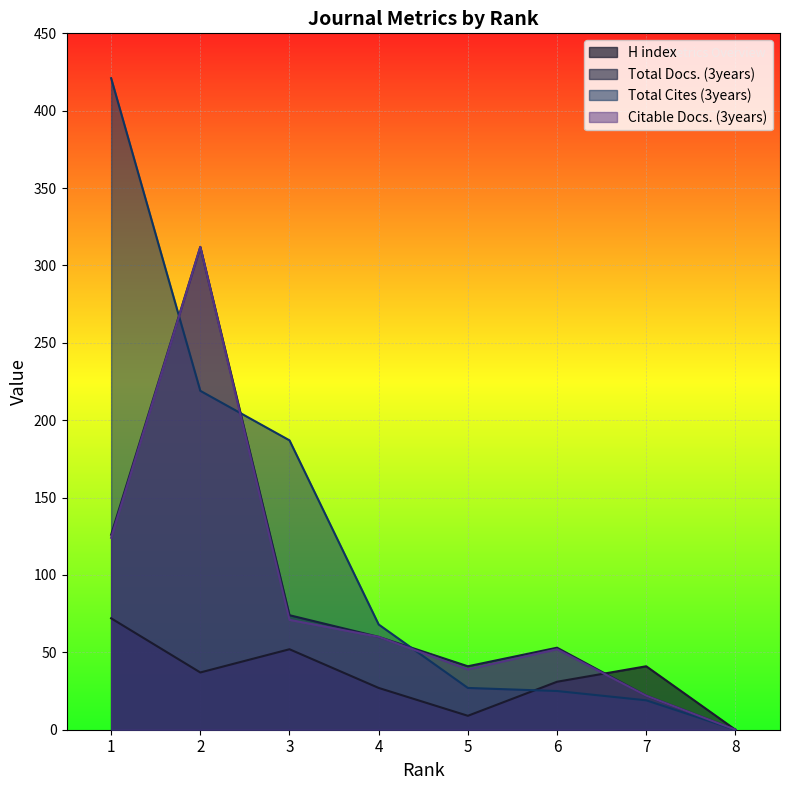

How many intersections are there between Total Cites (3years) and Citable Docs. (3years)?

3